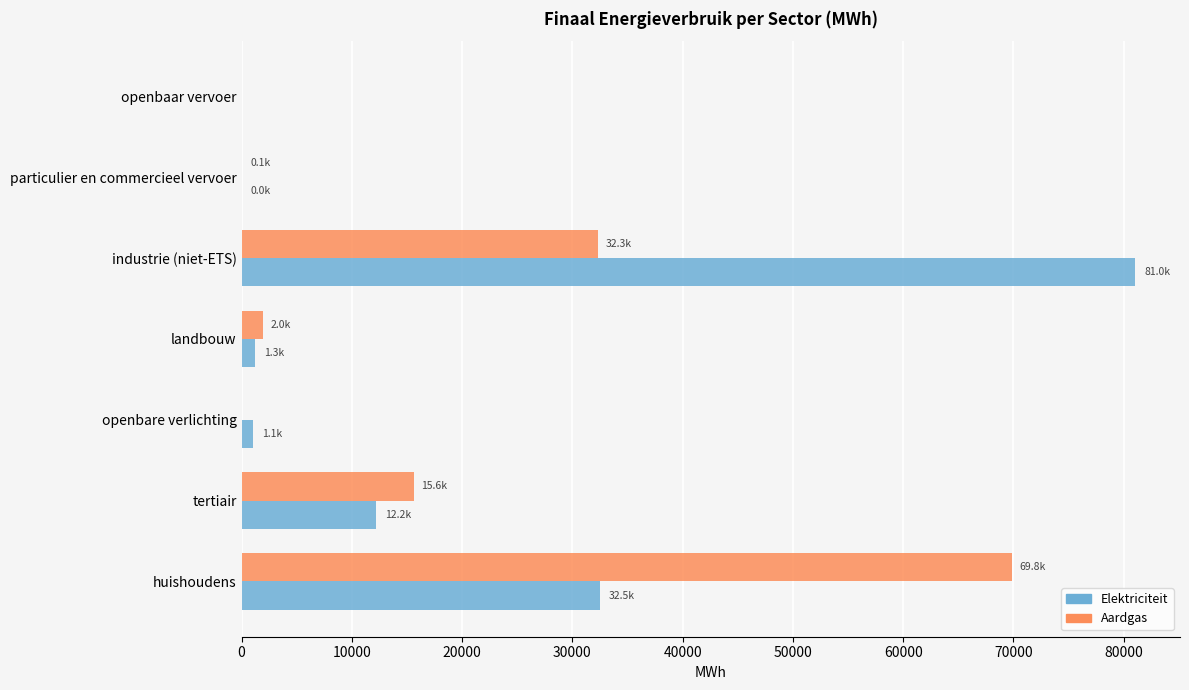

What are all the series names shown in the legend?

Elektriciteit, Aardgas